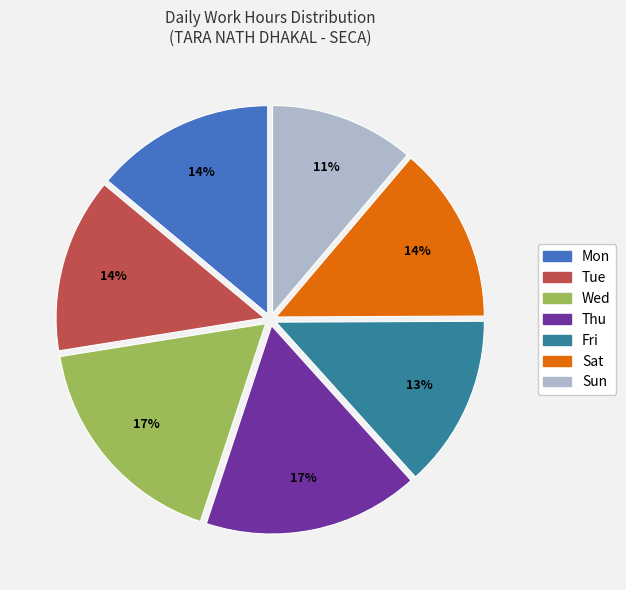

Which category has the smallest portion of the pie?

Sun